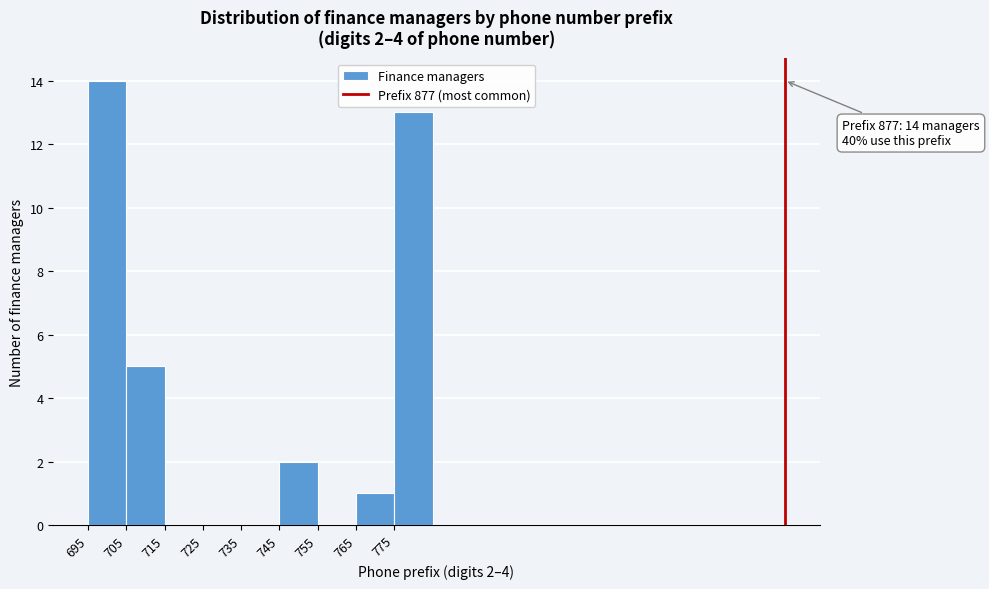

Over which range of the x-axis is the bar tallest?

695 to 705